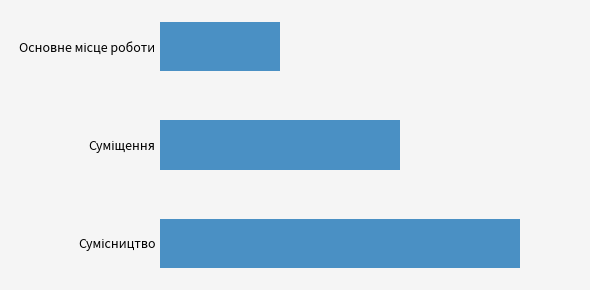

Are the bars horizontal?

Yes